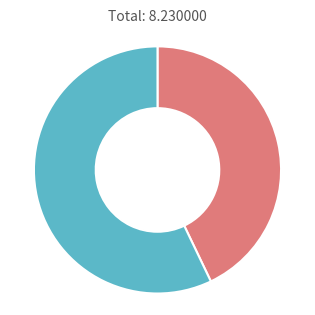

Does any single category account for the majority?

Yes